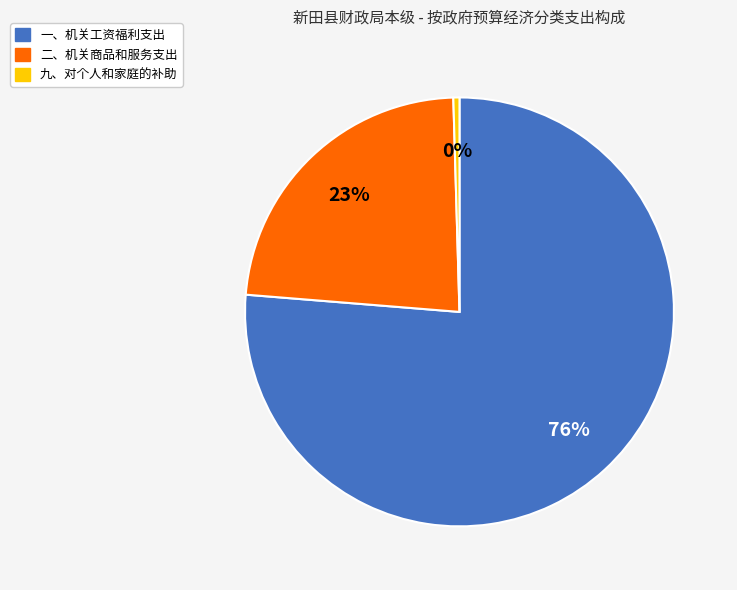

How many segments does this pie chart have?

3